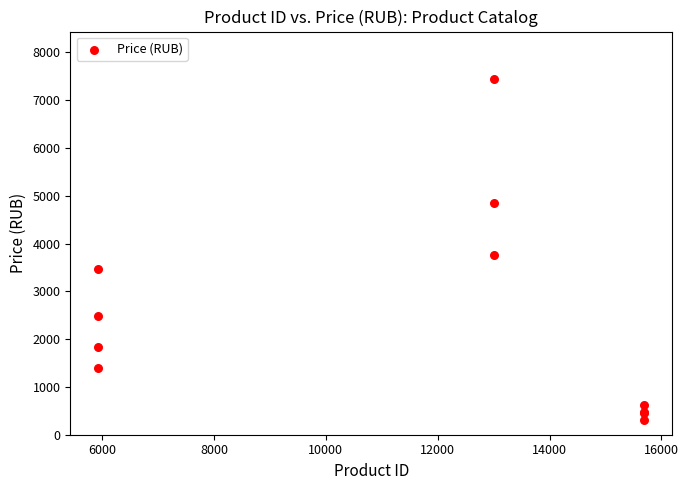

What Y value in the scatter plot is closest to 3877?

3756